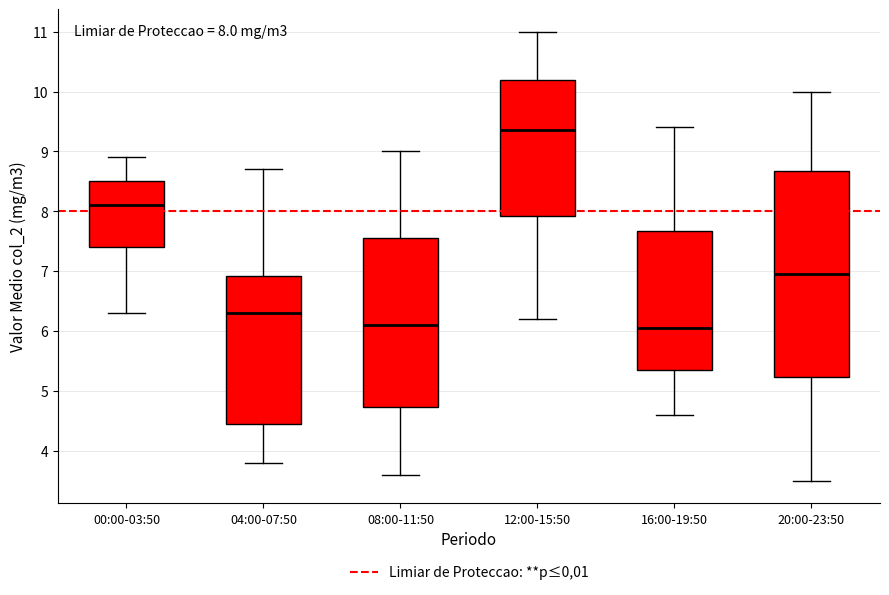

Comparing the boxes themselves (not the whiskers), which one is the tallest?

20:00-23:50